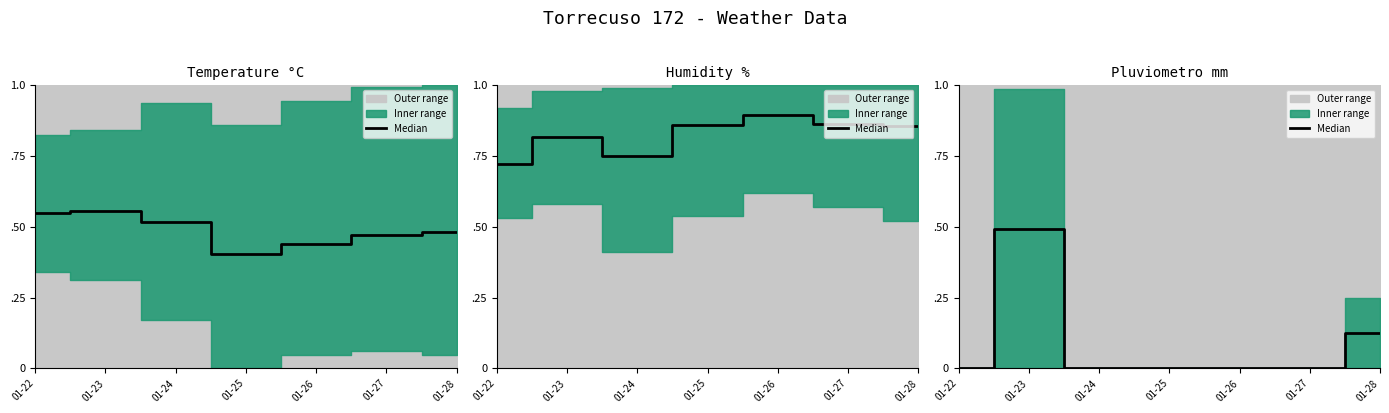

Where is the first local maximum?

01-23